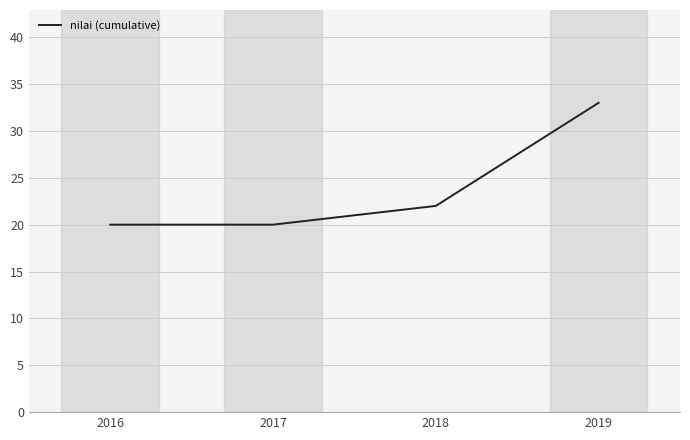

What is the change in value from 2016 to 2019?

+13